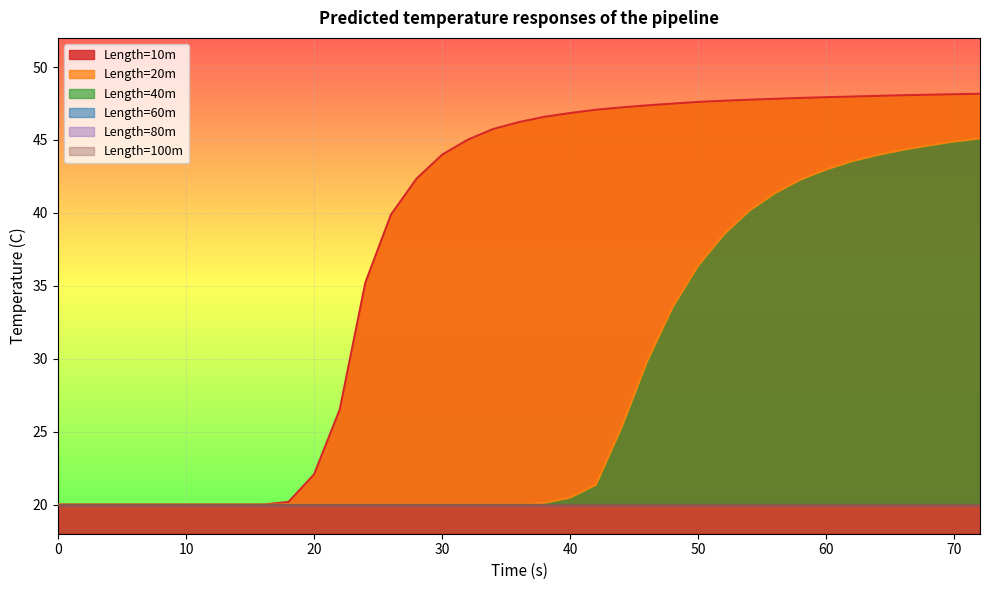

Is the value of Length=80m at 40 greater than the value of Length=20m at 66?

No